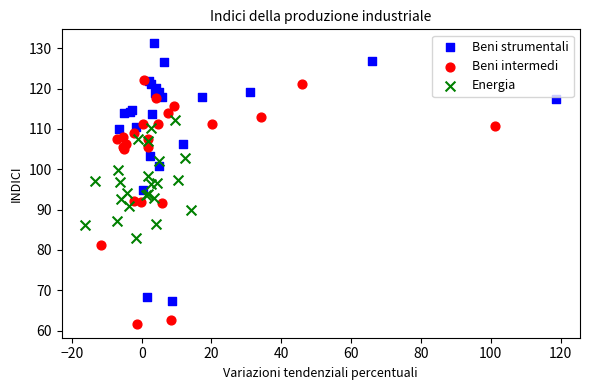

Which series reaches the maximum Y coordinate?

Beni strumentali